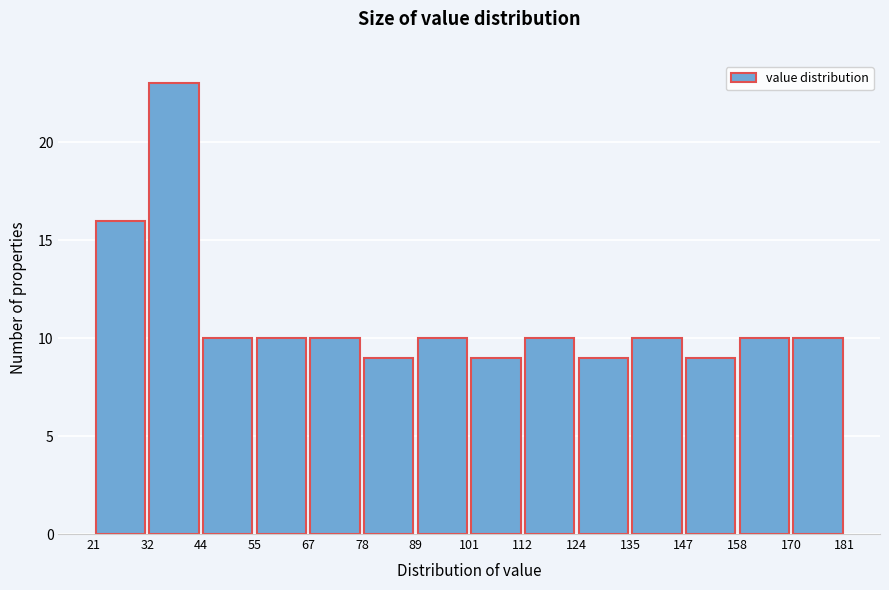

What is the height of the bar covering 89 to 101 on the x-axis? The values are not printed on the chart, so give them approximately, as read against the axis.

10